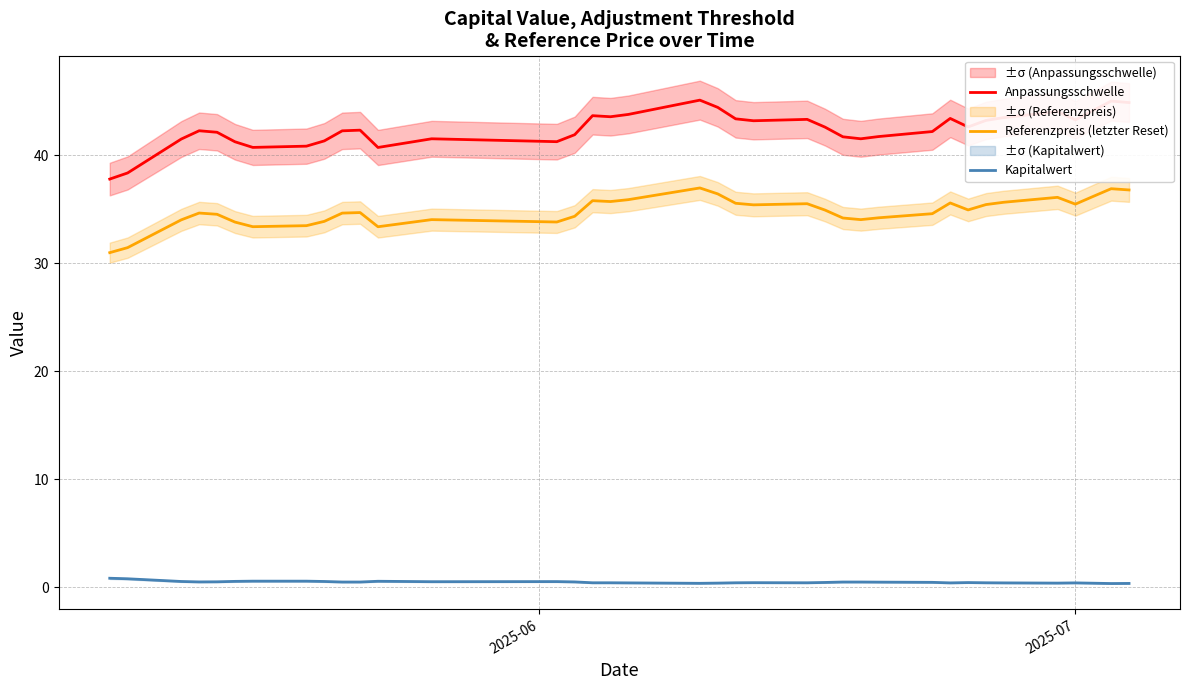

What is the highest value of the Referenzpreis (letzter Reset) series?

37.0